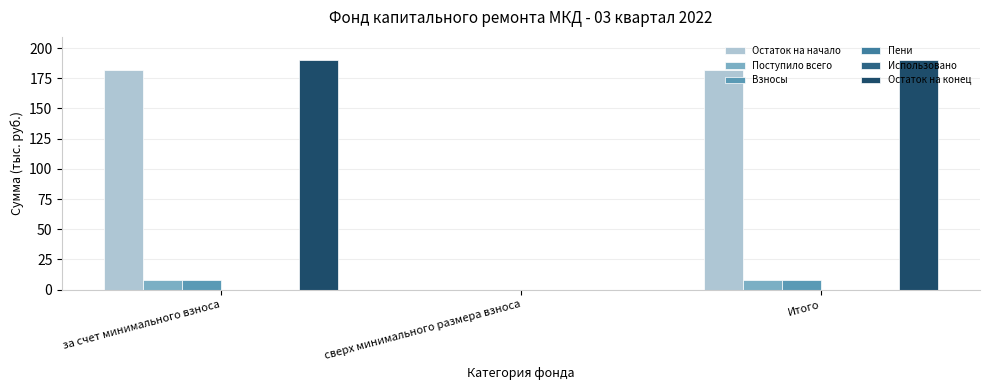

How many bars are there in total?

18